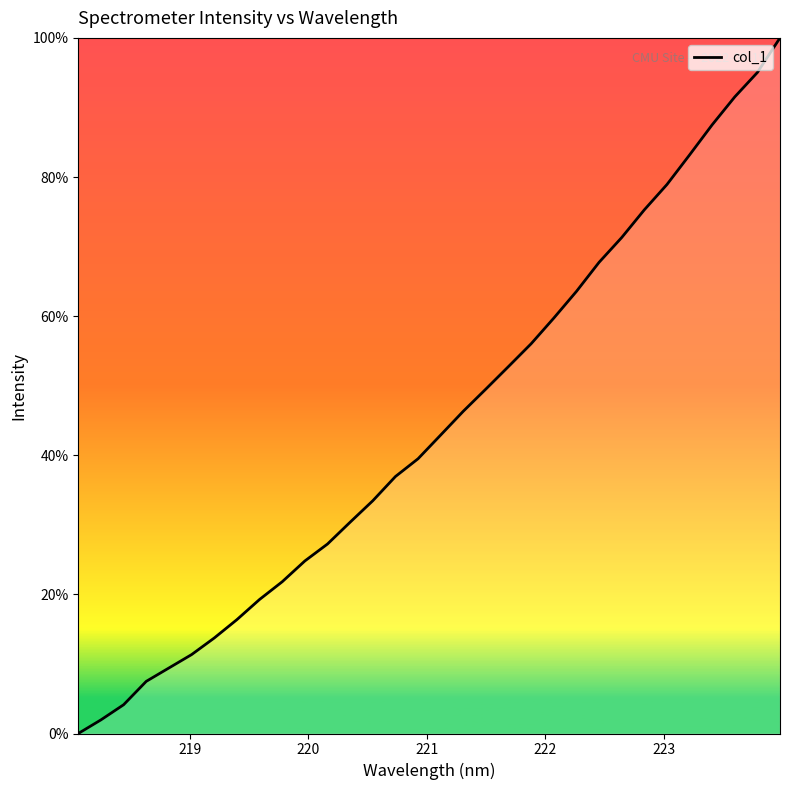

What is the average value?

44.3